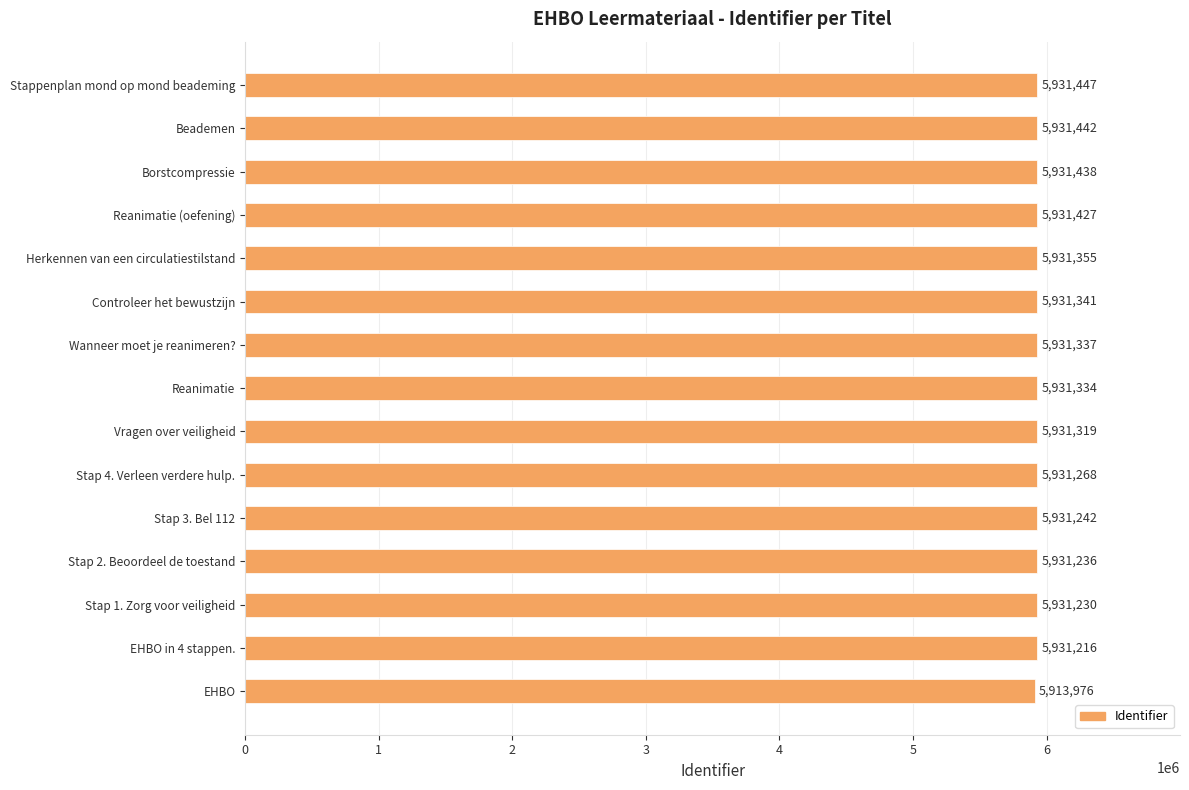

What is the difference between the maximum and minimum values?

17471